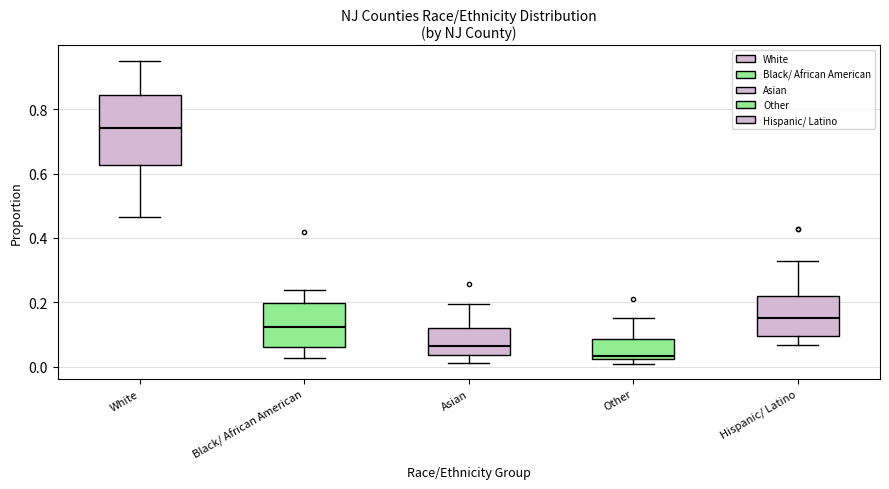

Which box is the tallest, from its lower edge to its upper edge?

White